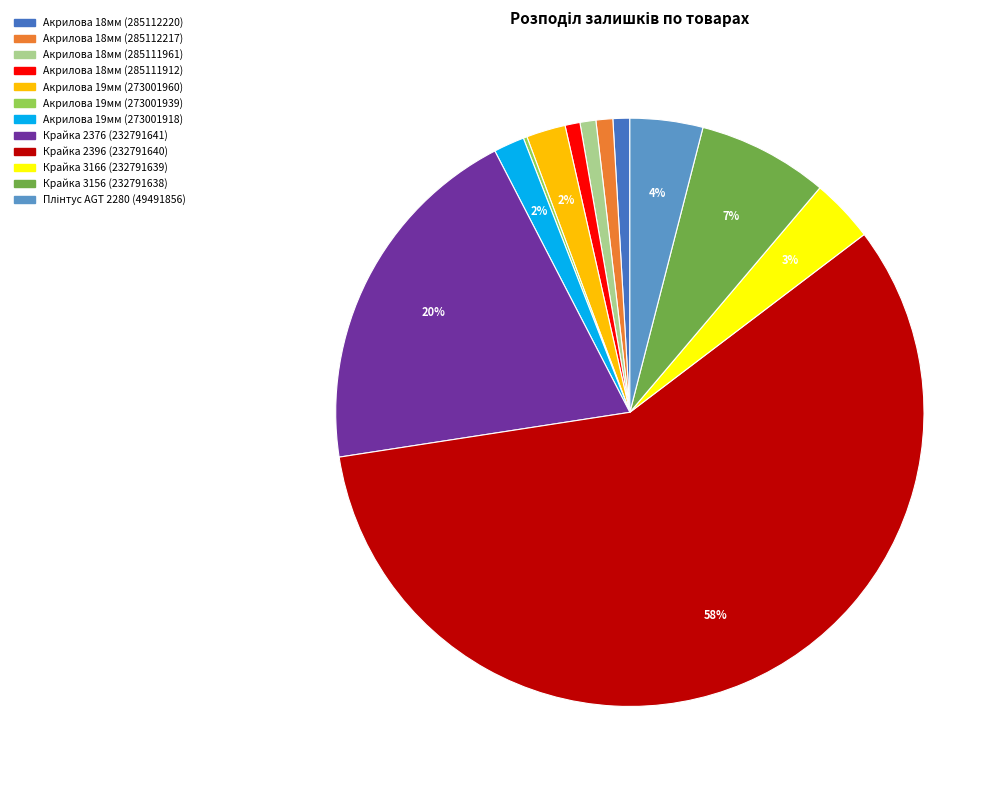

To the nearest percent, what is the average slice percentage?

8%